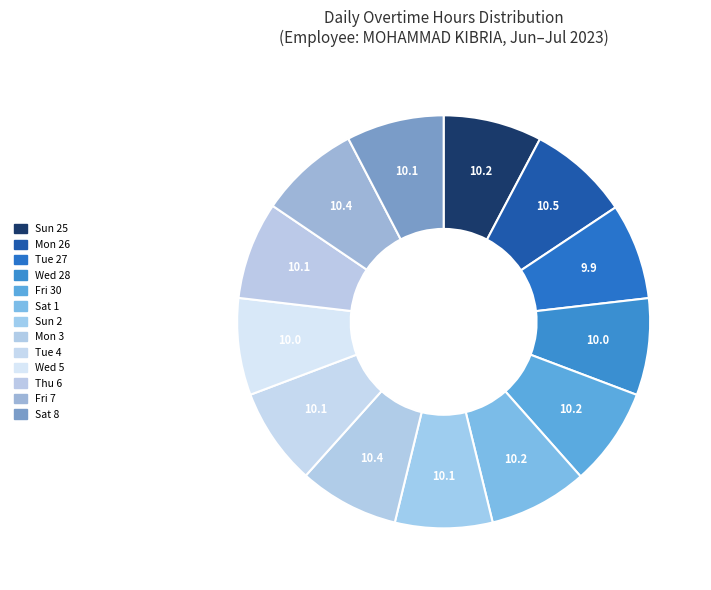

Is it true that Tue 4 is 1% of the pie?

False